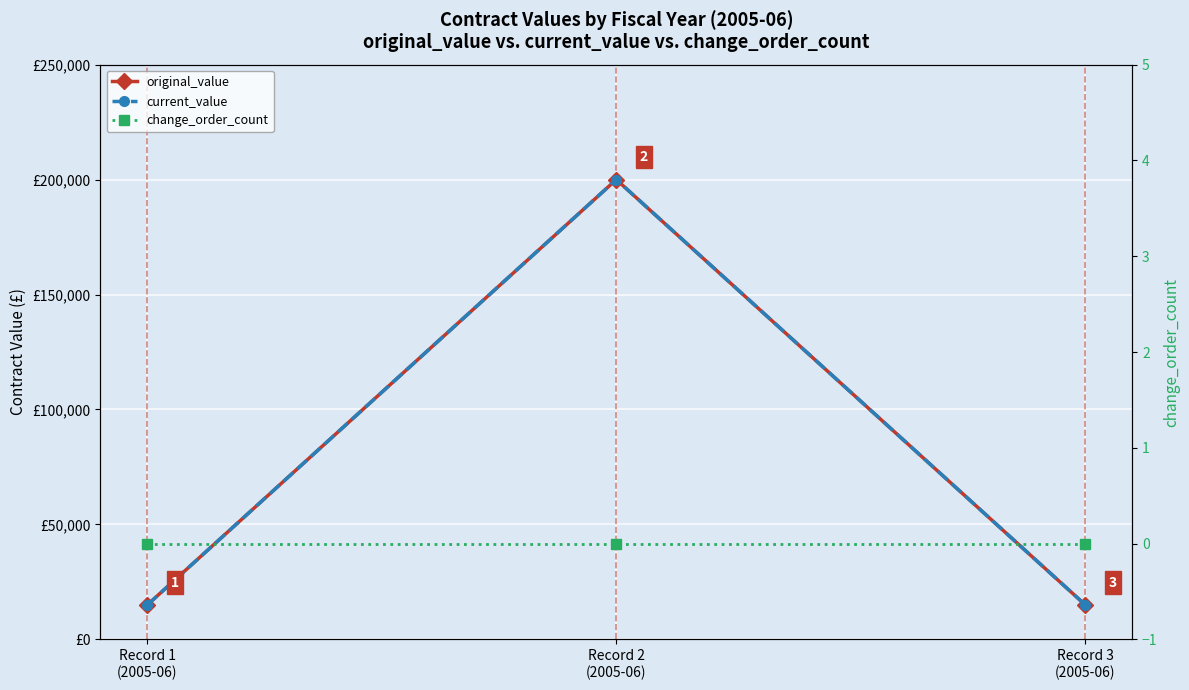

What is the label of the 3rd point from the left?

Record 3
(2005-06)